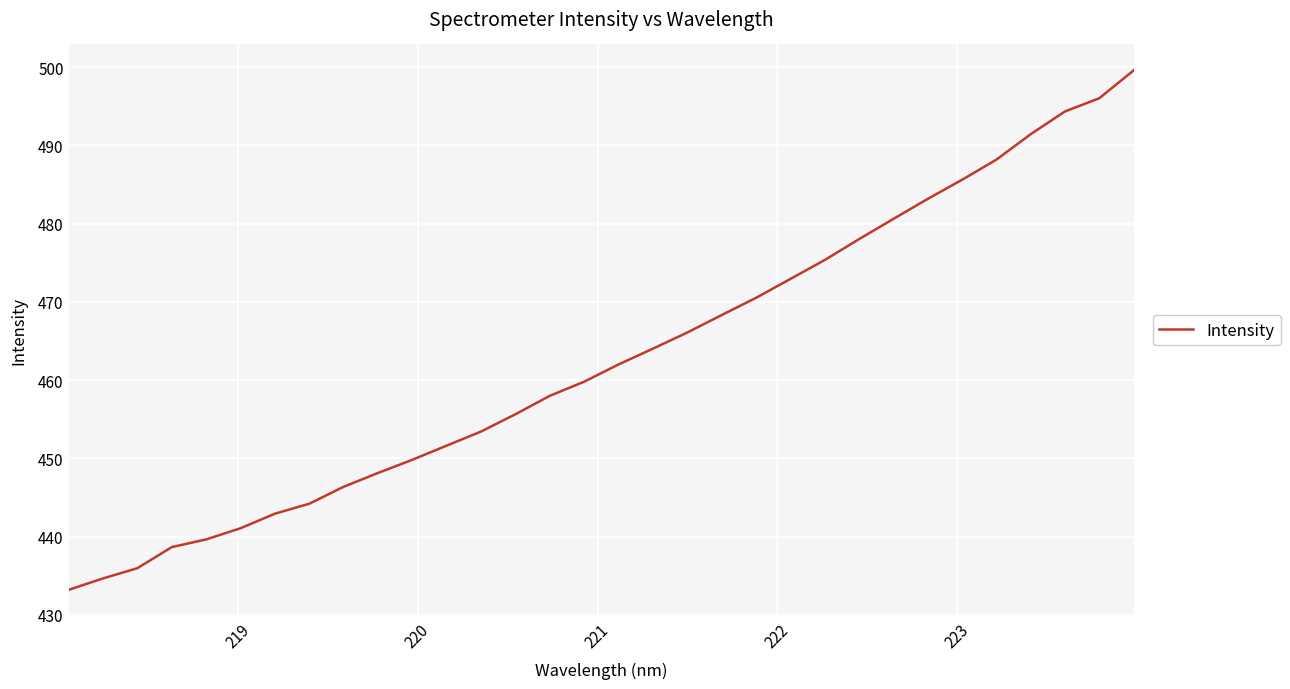

What is the average value?

462.8